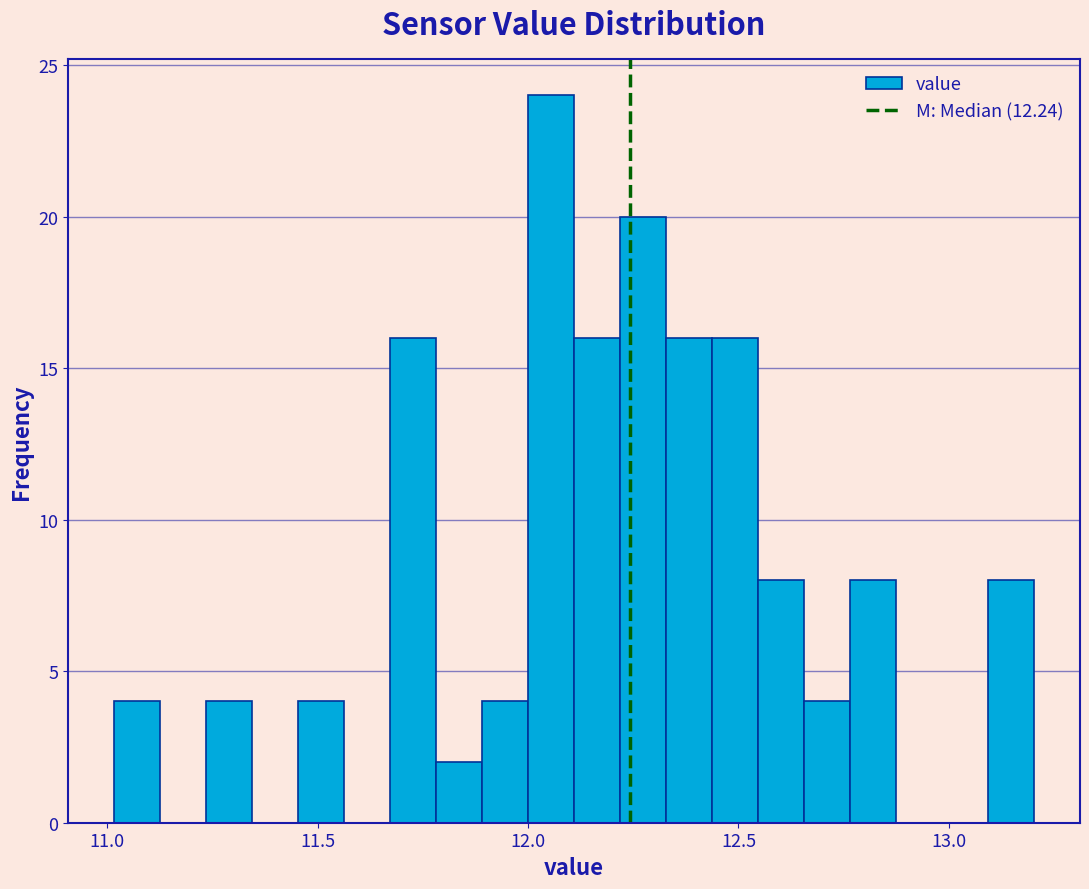

Read against the x-axis, roughly where is the centre of the tallest bar?

12.05